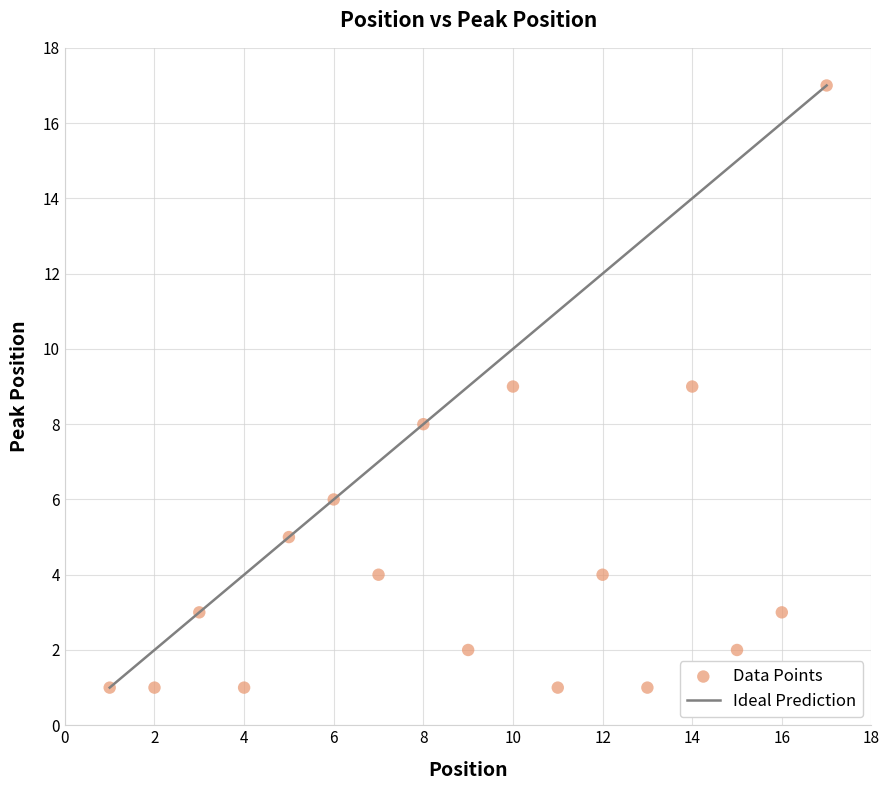

What is the range of X values (max minus min)?

16